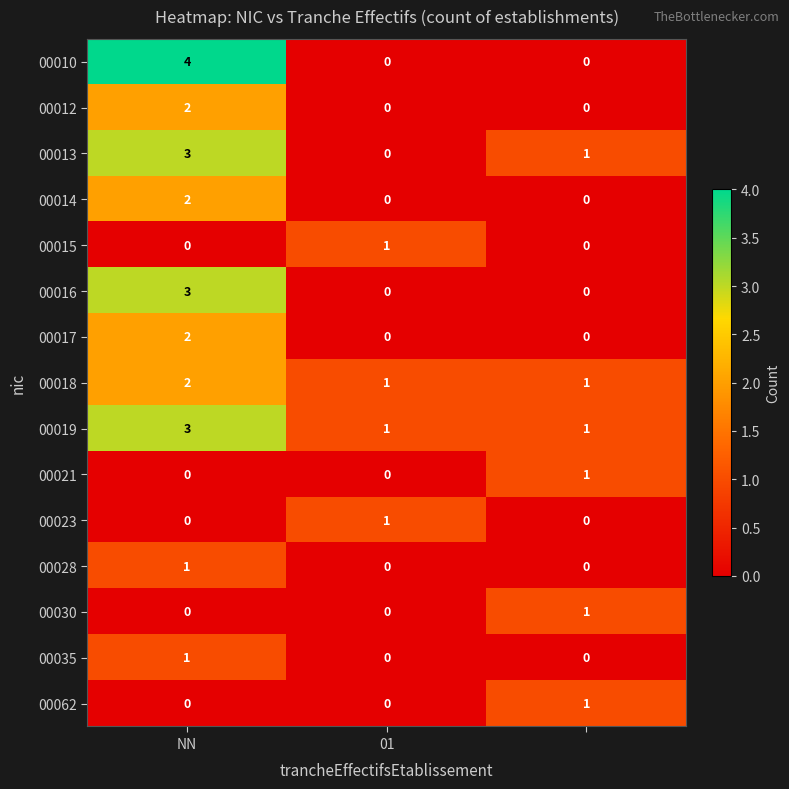

Count the 00012 values in the range 0 to 2.

3